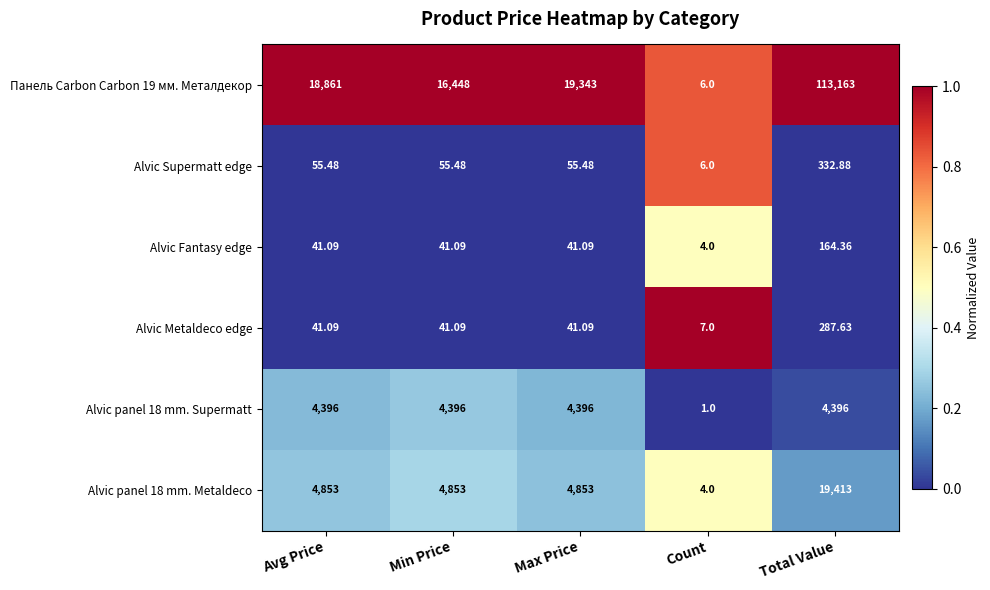

At which category does the chart reach its minimum across all series?

Count